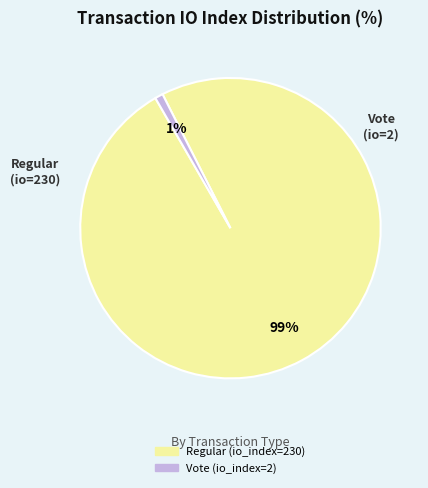

Does Regular (io_index=230) account for over 50% of the chart?

Yes